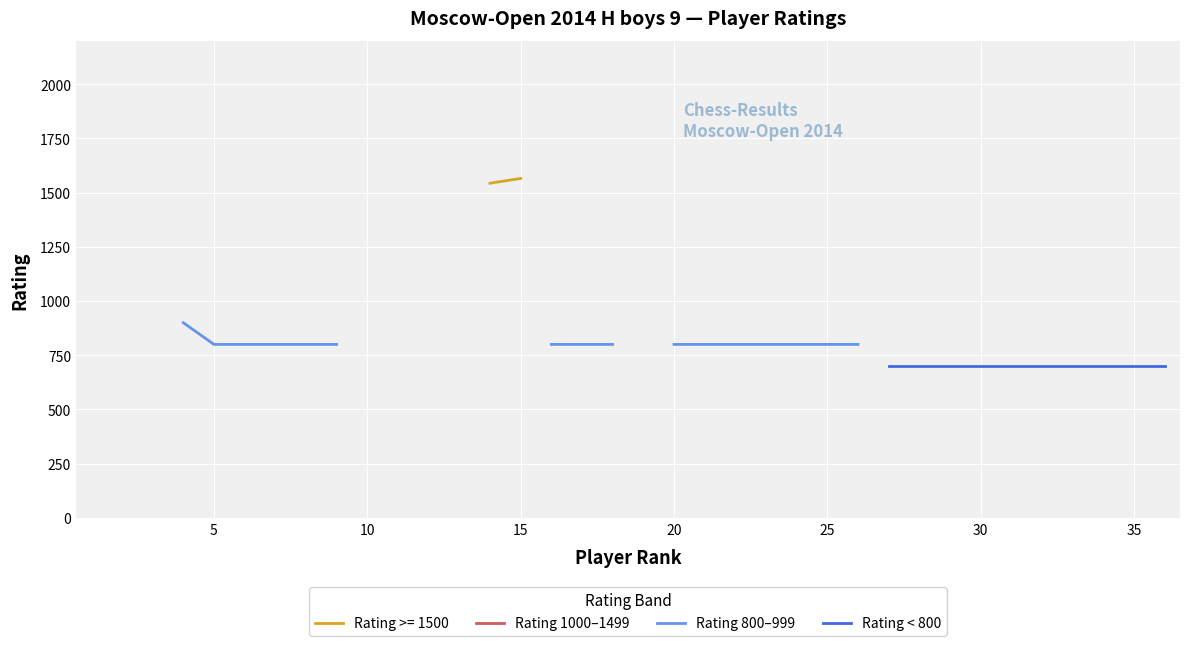

True or false: Rating 1000–1499 and Rating < 800 intersect in this chart.

False